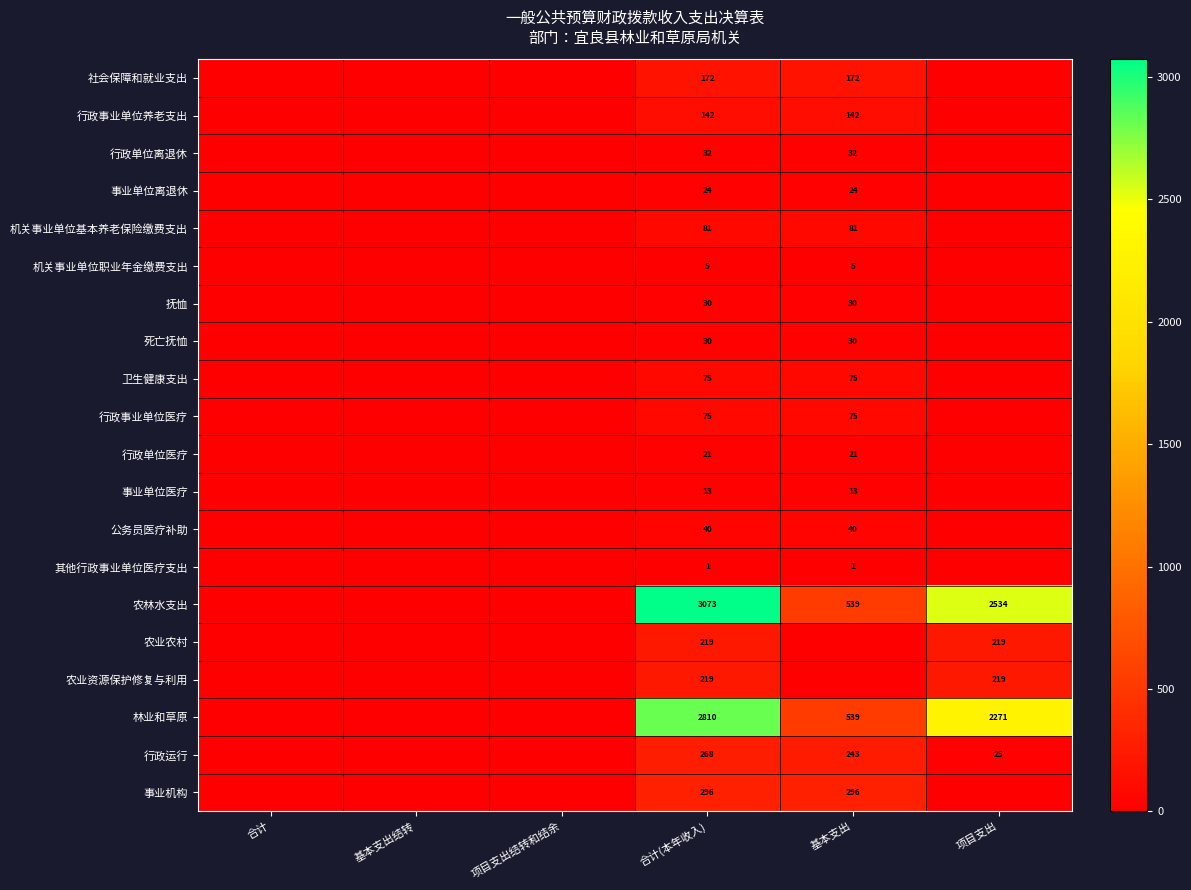

True or false: 行政事业单位医疗 has a value of 23.1 at 项目支出.

False